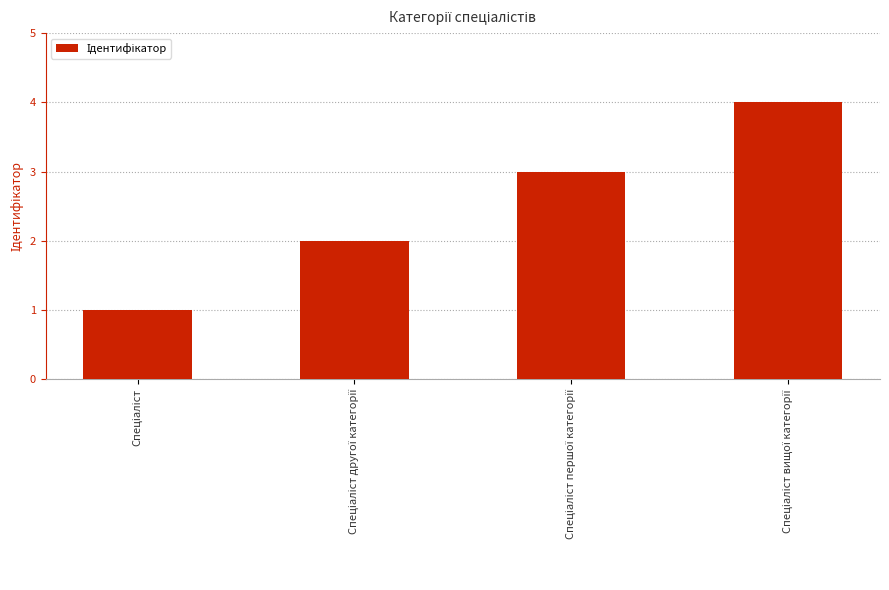

What is the greatest value displayed?

4